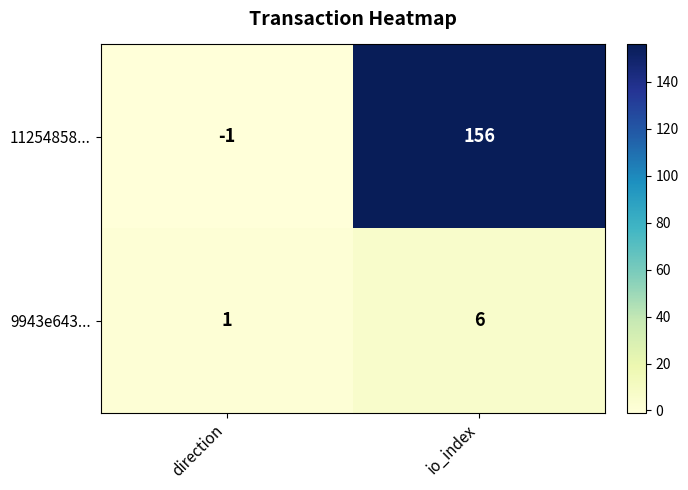

True or false: 11254858... has a value of 156 at io_index.

True